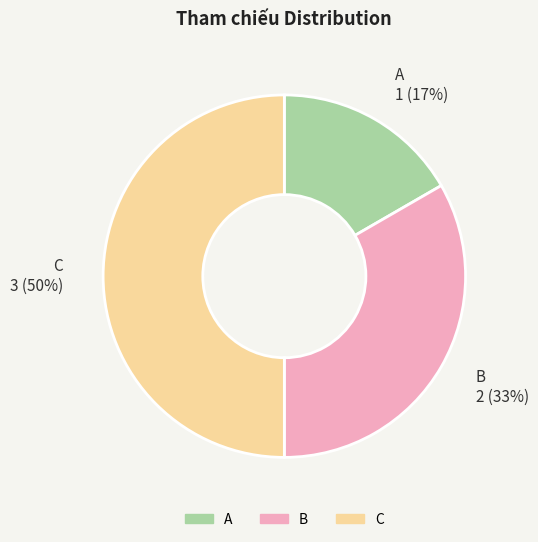

Rank the categories by value from highest to lowest.

C, B, A